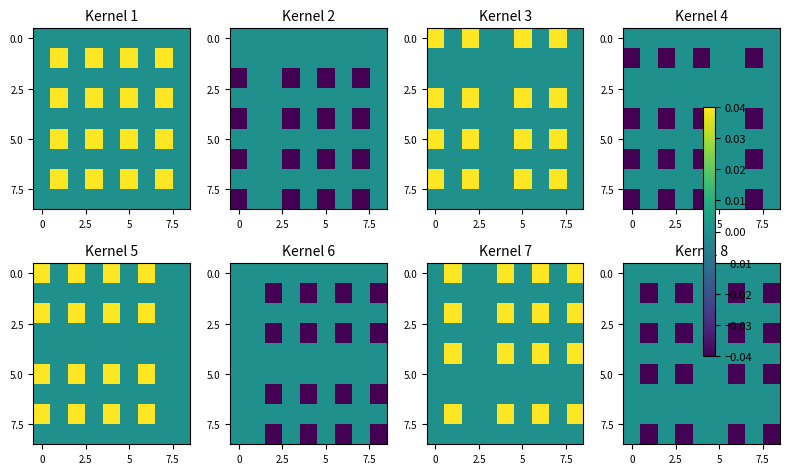

Between 8 and 4, which is larger?

8